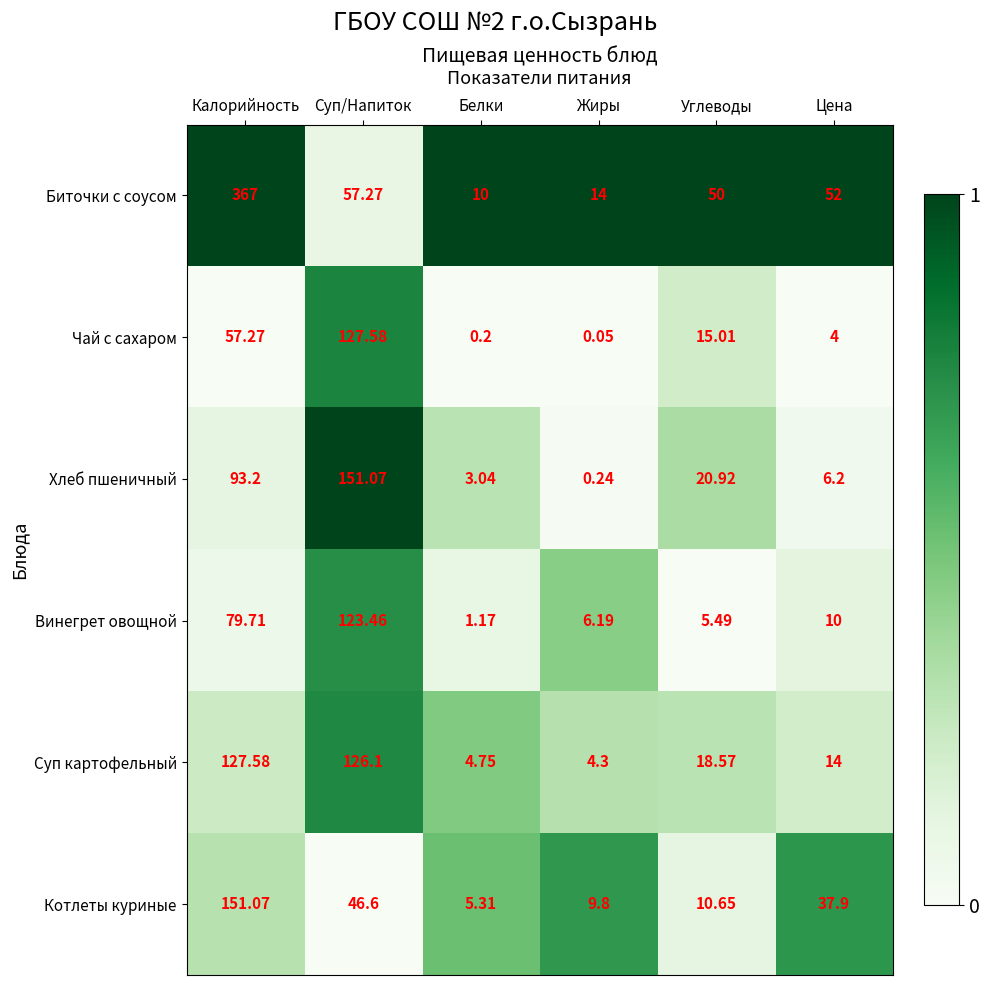

Which series has the largest total across all categories?

Биточки с соусом